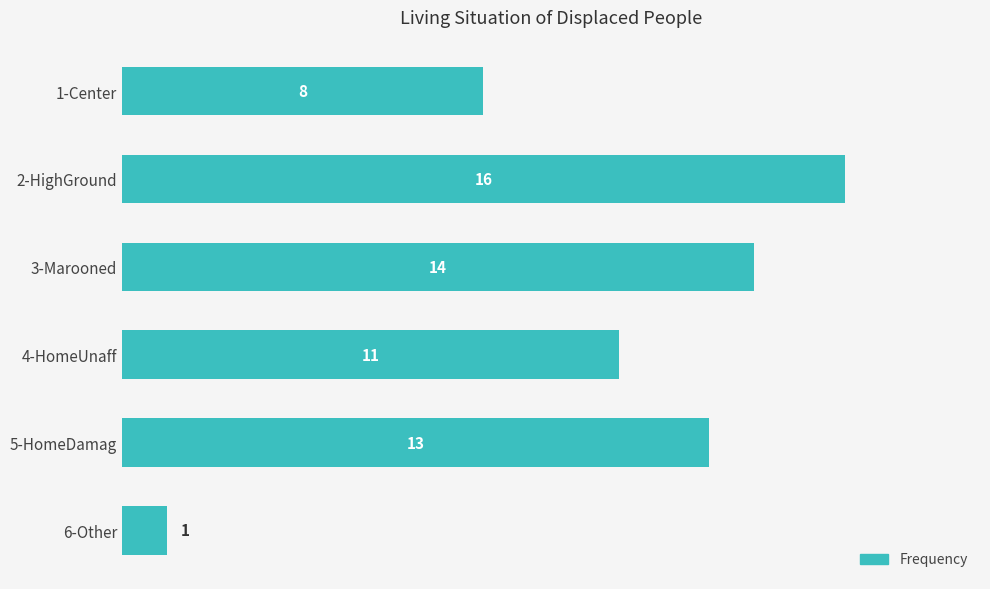

What is the difference between the maximum and second lowest values?

8